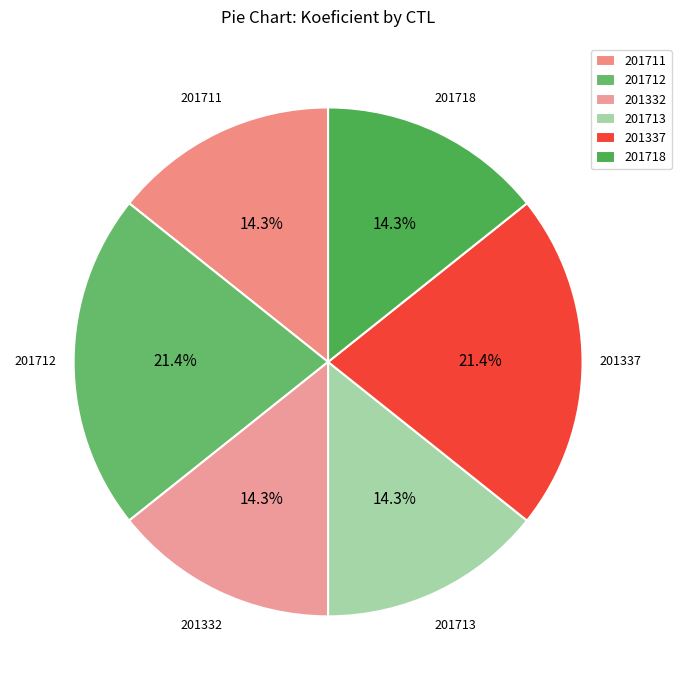

The 201713 slice represents 4% of the pie. True or false?

False